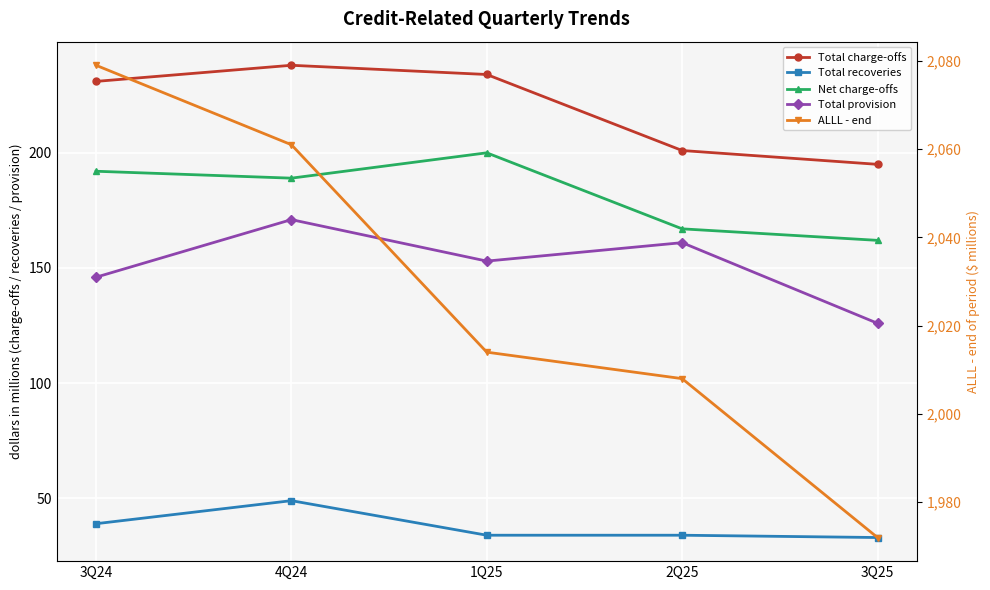

What is the highest value of the Total provision series?

171